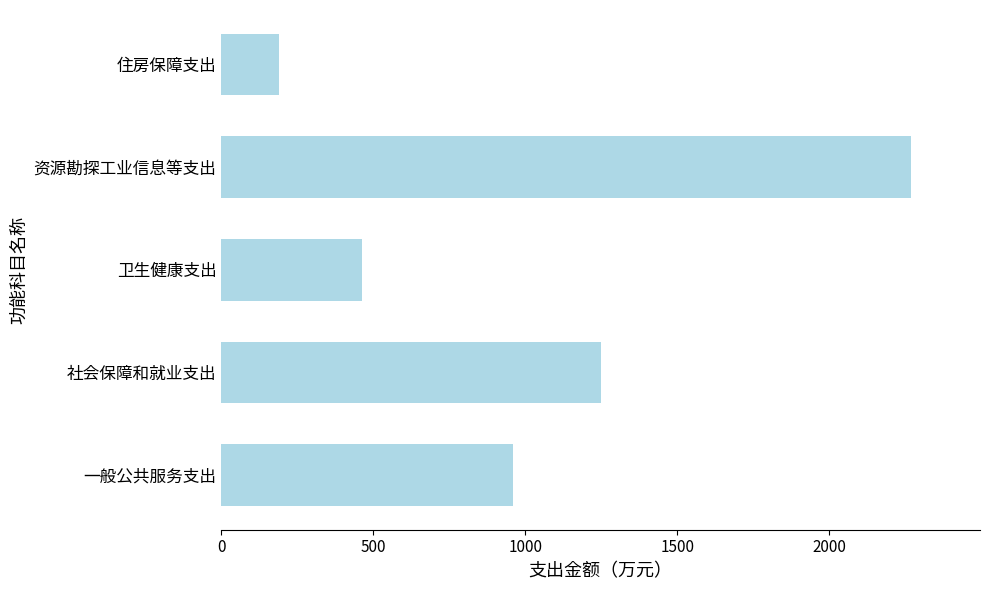

Is it true that the value at 资源勘探工业信息等支出 is 2268.3?

True